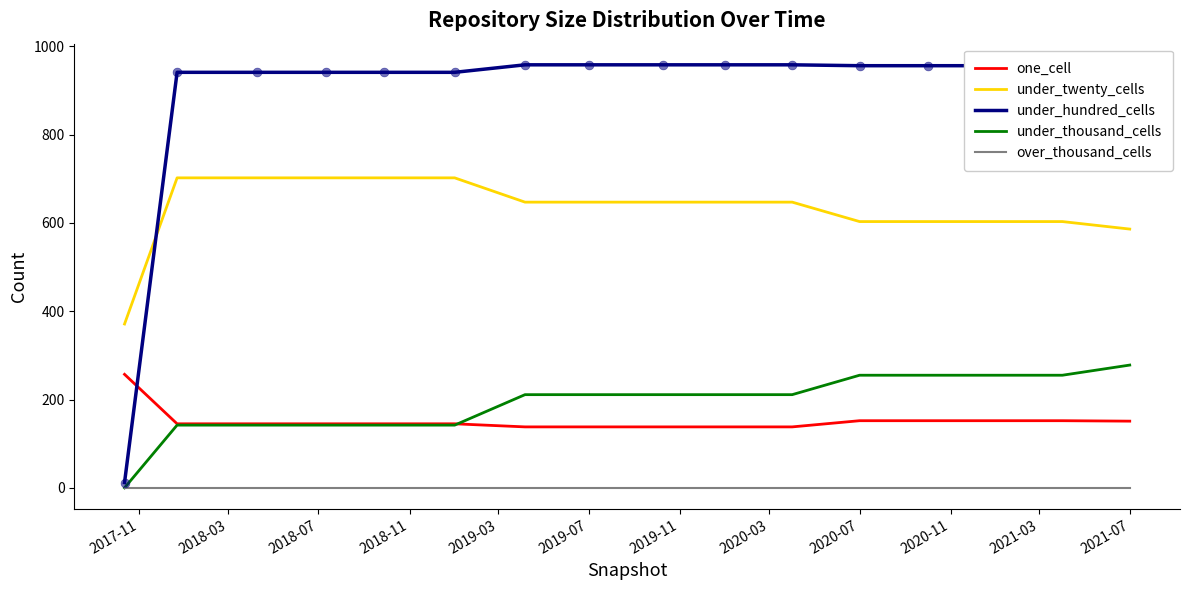

Which series has the widest spread of values?

under_hundred_cells